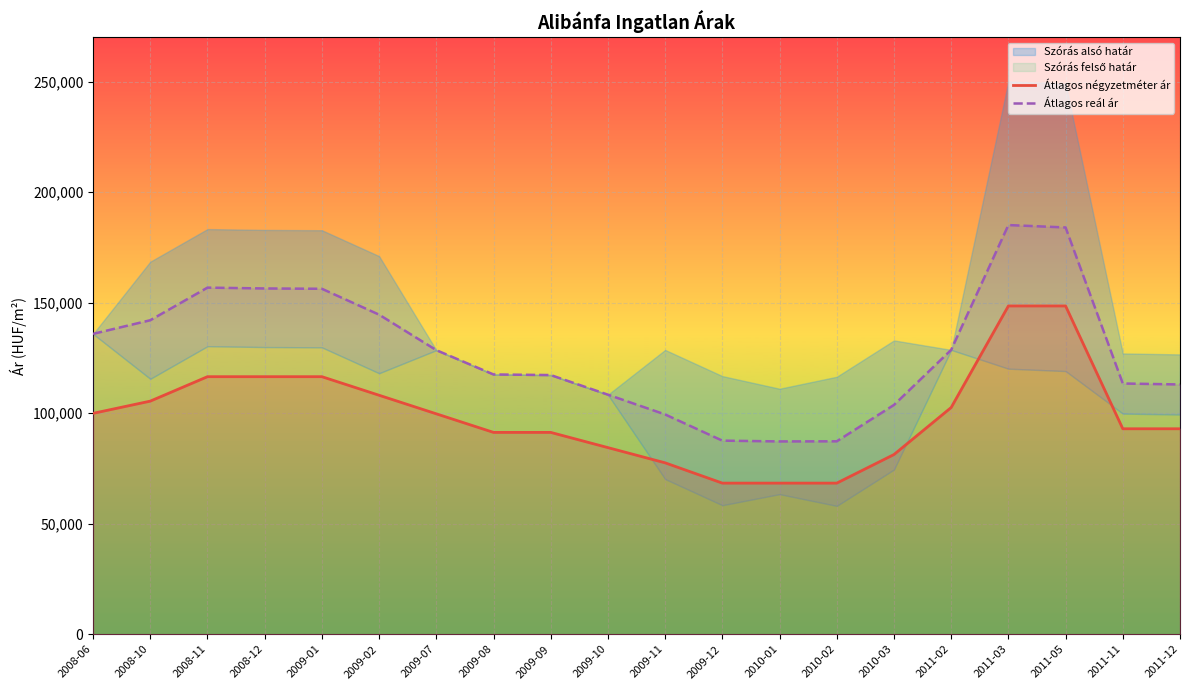

True or false: Átlagos négyzetméter ár has a value of 95448 at 2009-12.

False